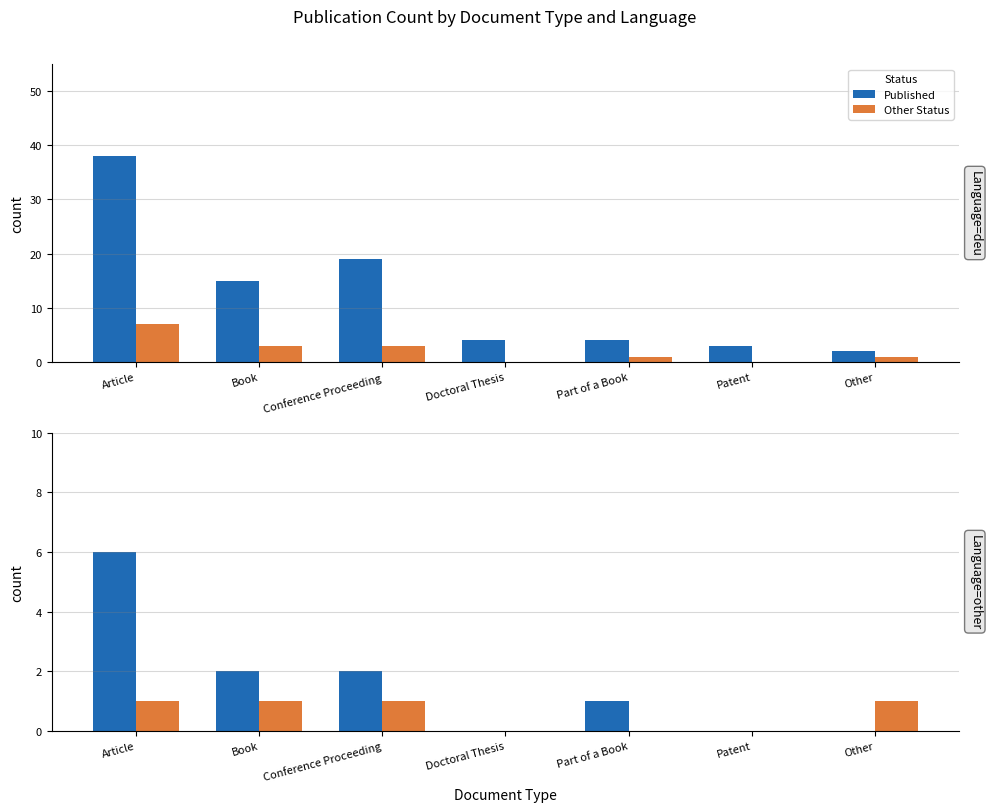

How many values in the Other Status series are below 1?

3